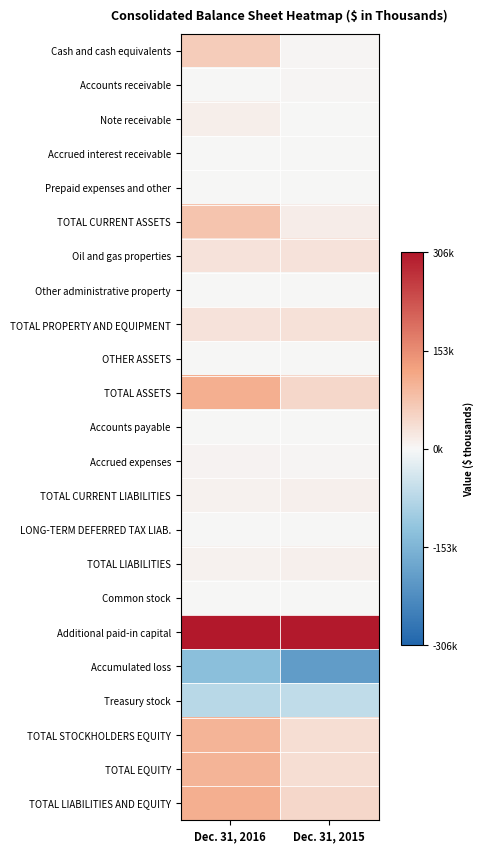

List the series in order of their peak value, lowest first.

Accumulated loss, Treasury stock, LONG-TERM DEFERRED TAX LIAB., OTHER ASSETS, Common stock, Accrued interest receivable, Other administrative property, Prepaid expenses and other, Accounts payable, Accounts receivable, Accrued expenses, TOTAL CURRENT LIABILITIES, TOTAL LIABILITIES, Note receivable, Oil and gas properties, TOTAL PROPERTY AND EQUIPMENT, Cash and cash equivalents, TOTAL CURRENT ASSETS, TOTAL STOCKHOLDERS EQUITY, TOTAL EQUITY, TOTAL ASSETS, TOTAL LIABILITIES AND EQUITY, Additional paid-in capital